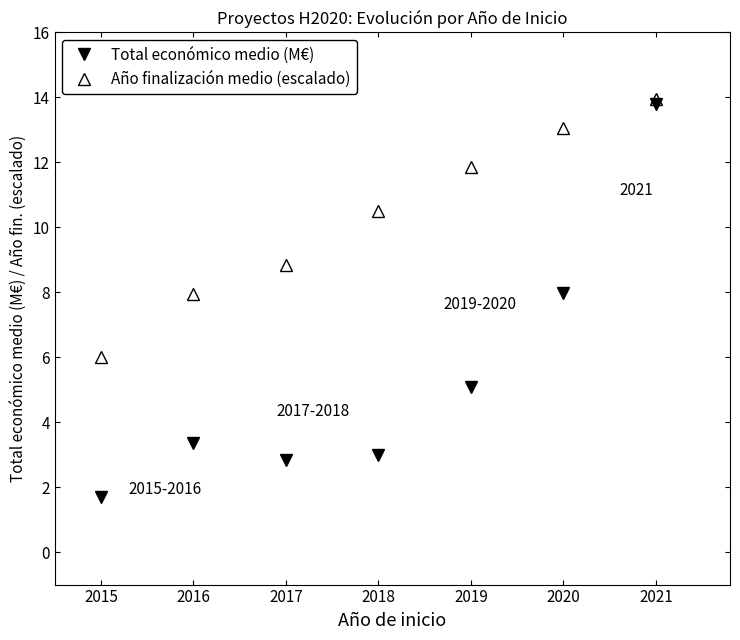

At which category is the sum across all series the highest?

2021